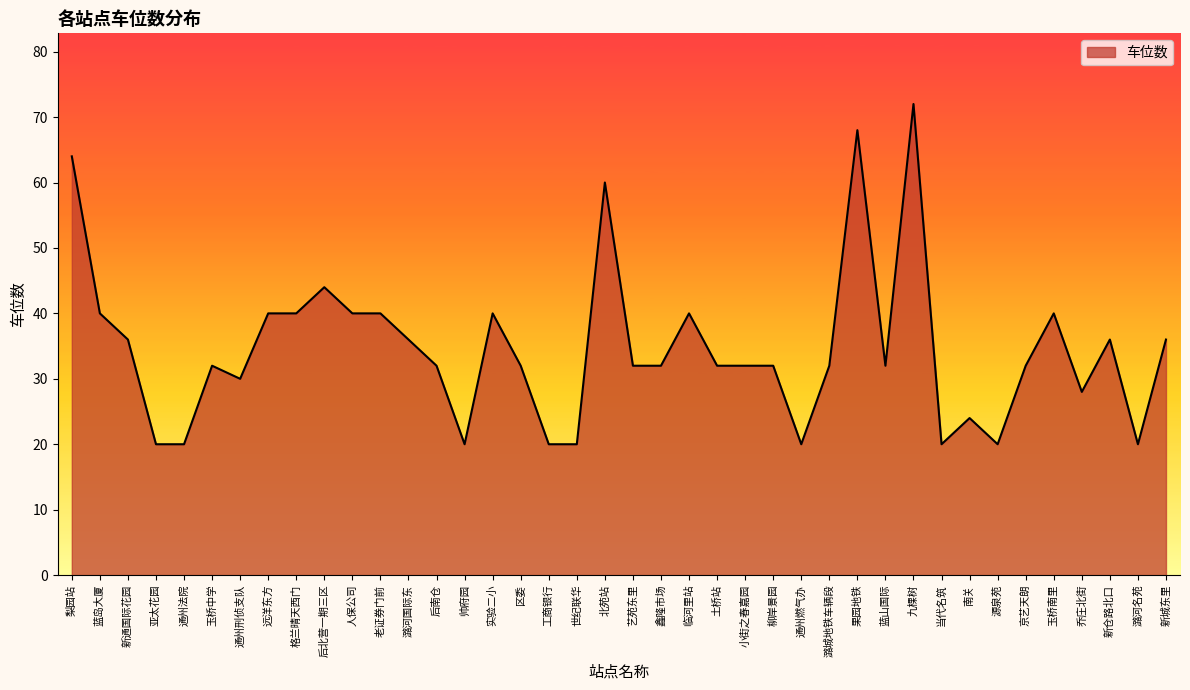

What is the greatest value displayed?

72